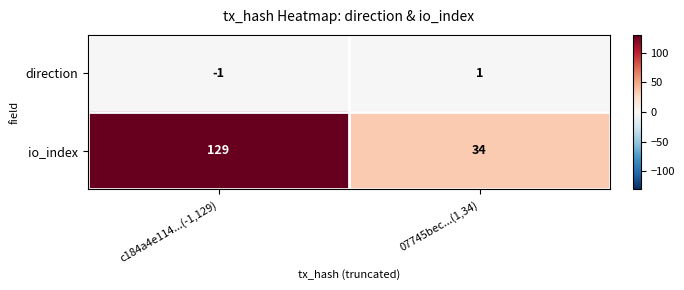

At which category does the chart reach its peak across all series?

c184a4e114...(-1,129)